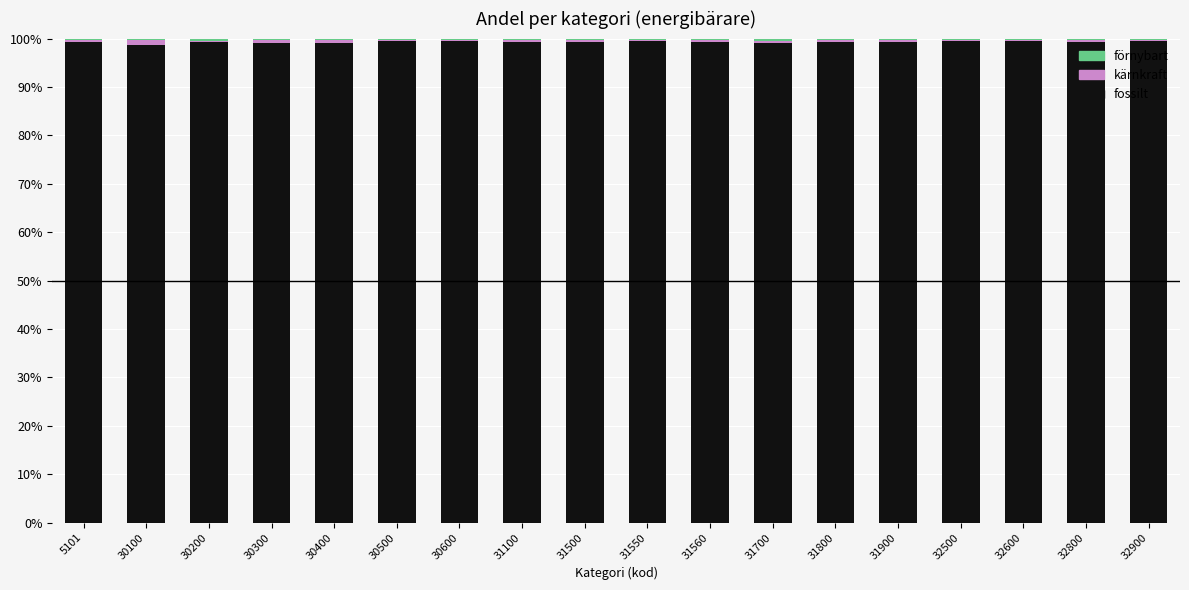

What is the highest value of the fossilt series?

99.6